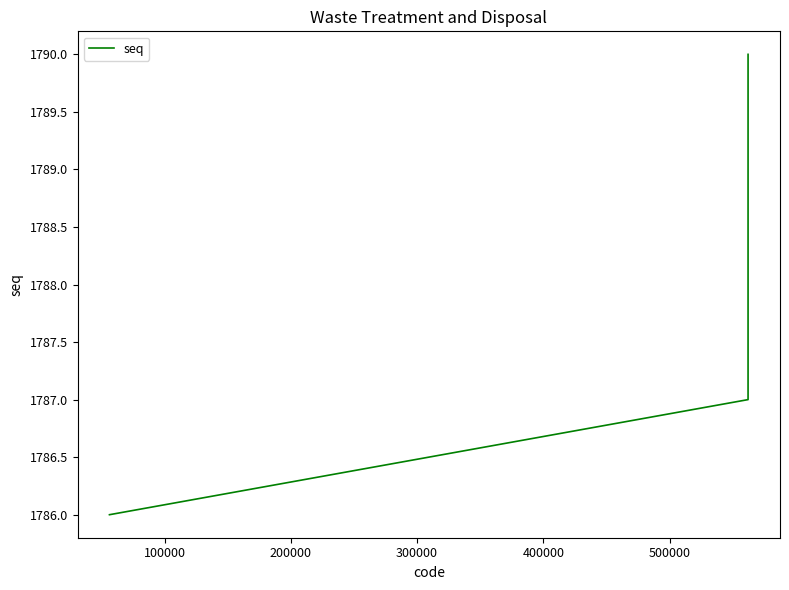

What is the sum of all values?

8940